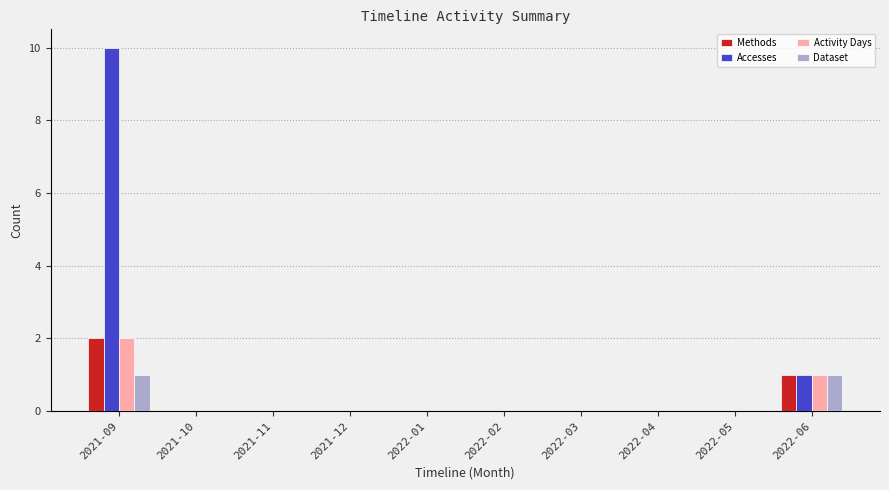

Between 2021-09 and 2022-03, which series saw the biggest shift?

Accesses